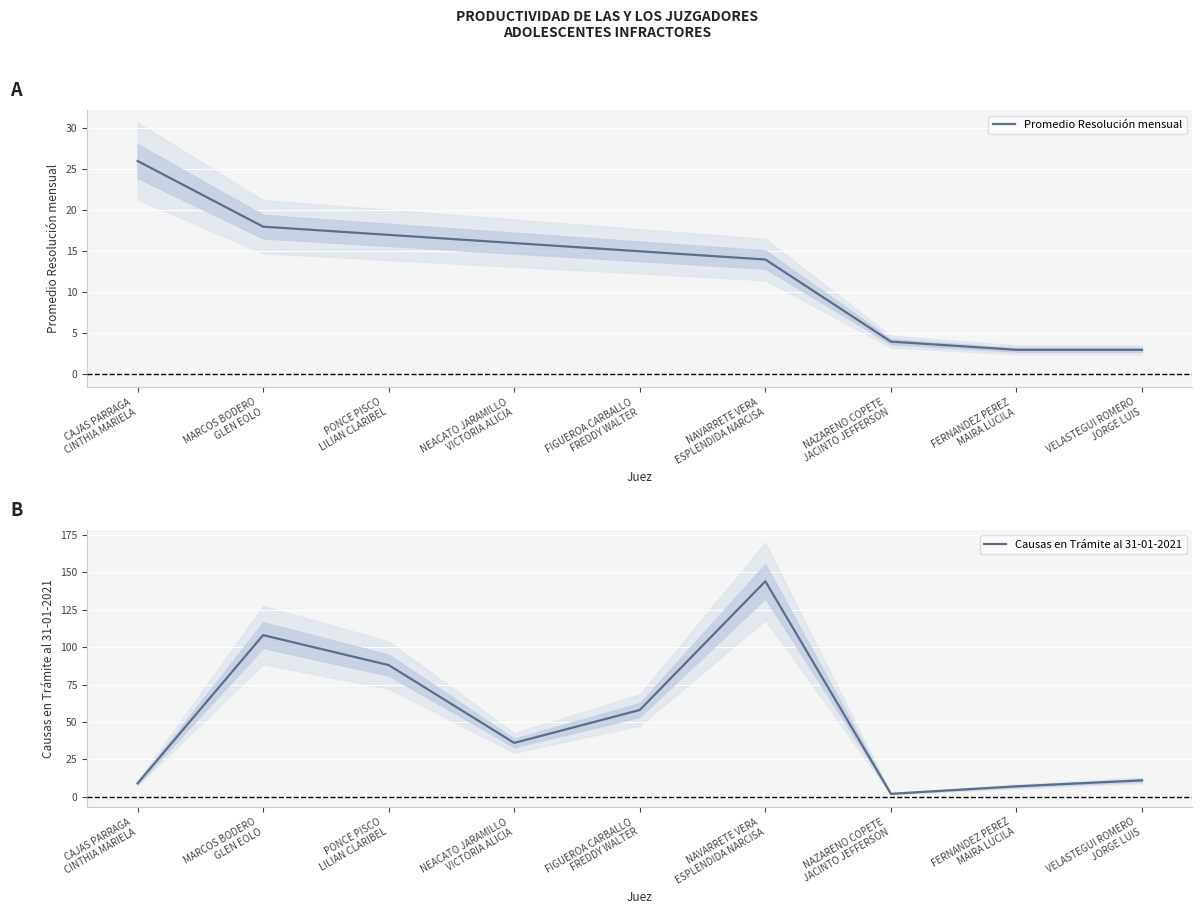

What is the average value of the Promedio Resolución mensual series?

13